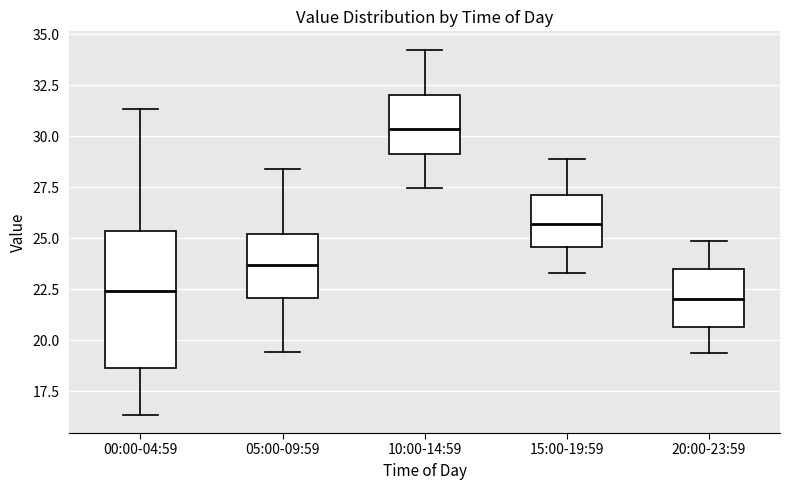

Comparing the boxes themselves (not the whiskers), which one is the tallest?

00:00-04:59